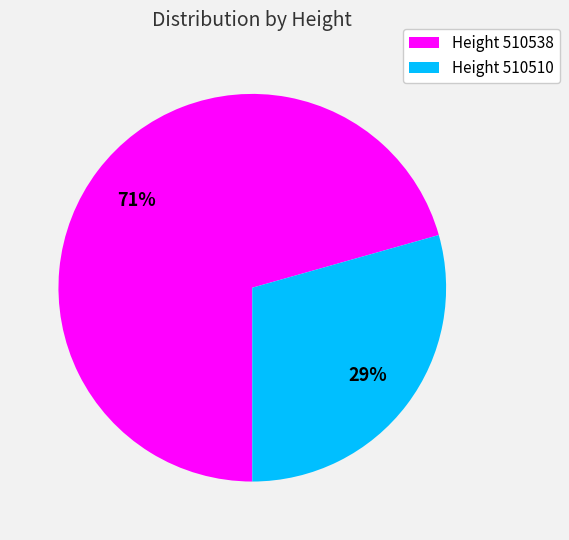

The Height 510538 slice represents 58% of the pie. True or false?

False